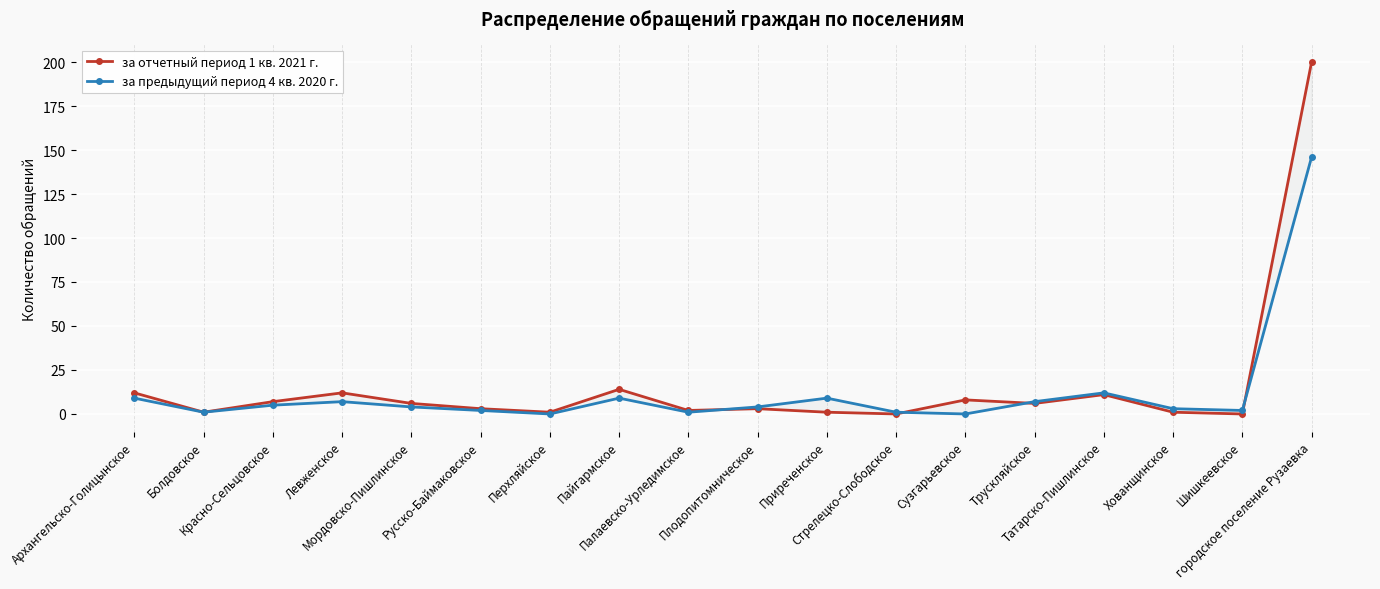

Which series has the widest spread of values?

за отчетный период 1 кв. 2021 г.